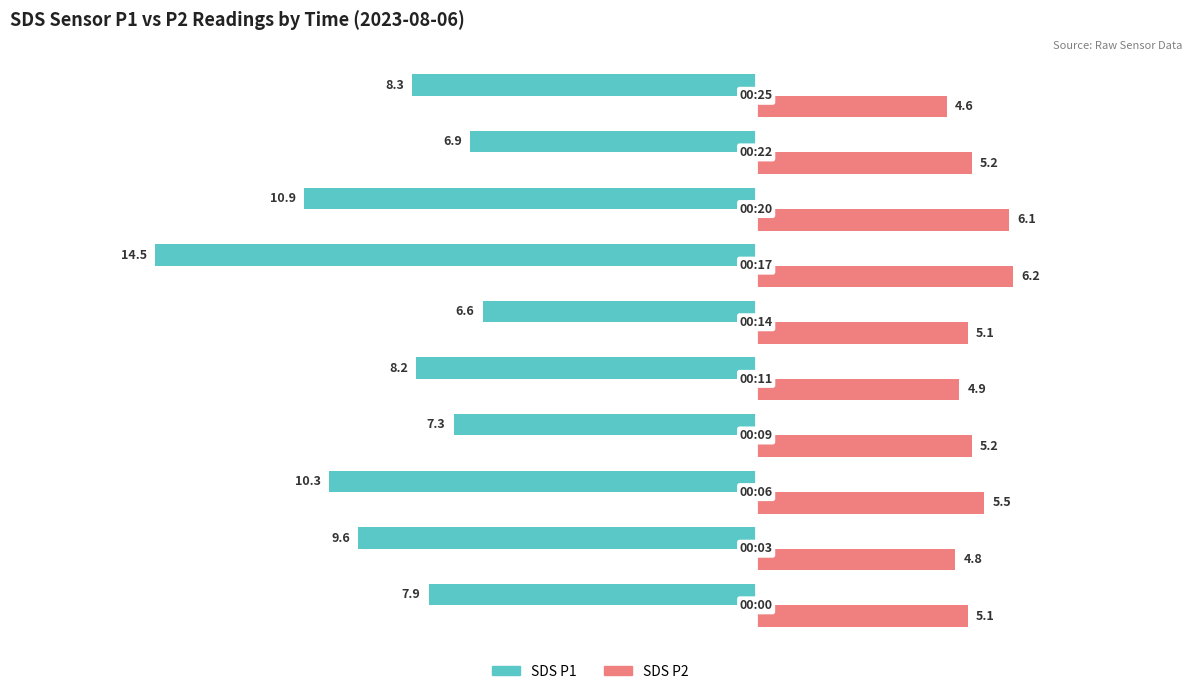

What is the maximum value shown in the chart?

6.2